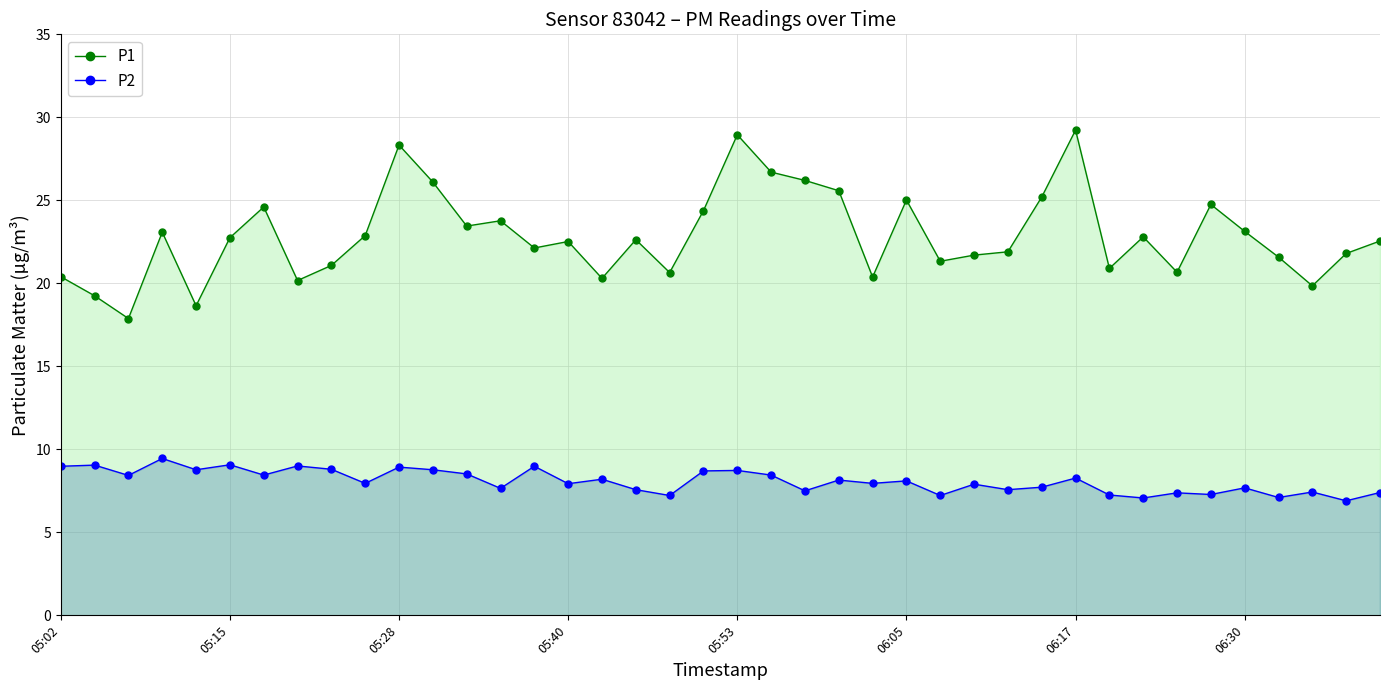

What is the sum of all P2 values?

323.5